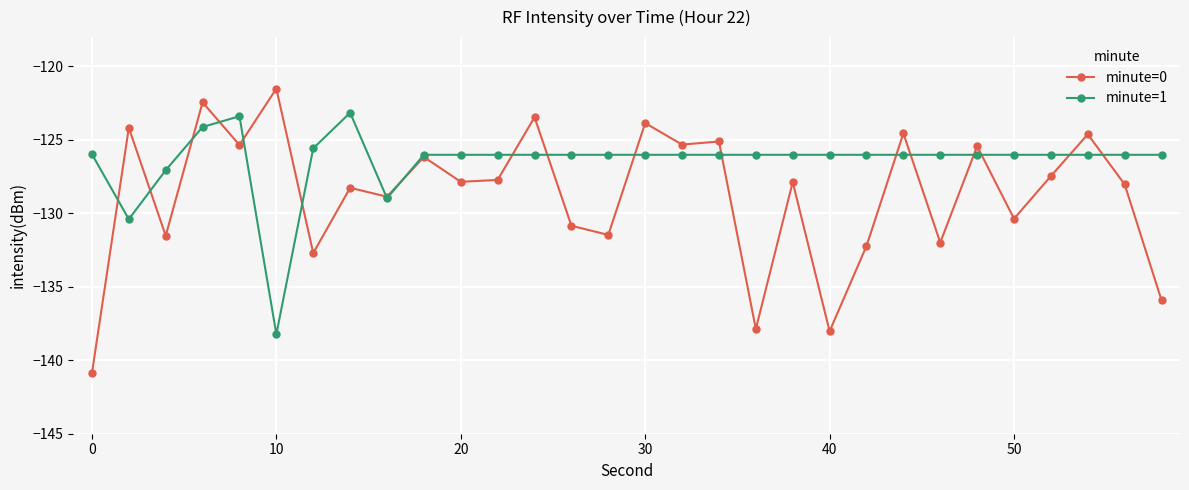

What is the smallest value displayed?

-140.9